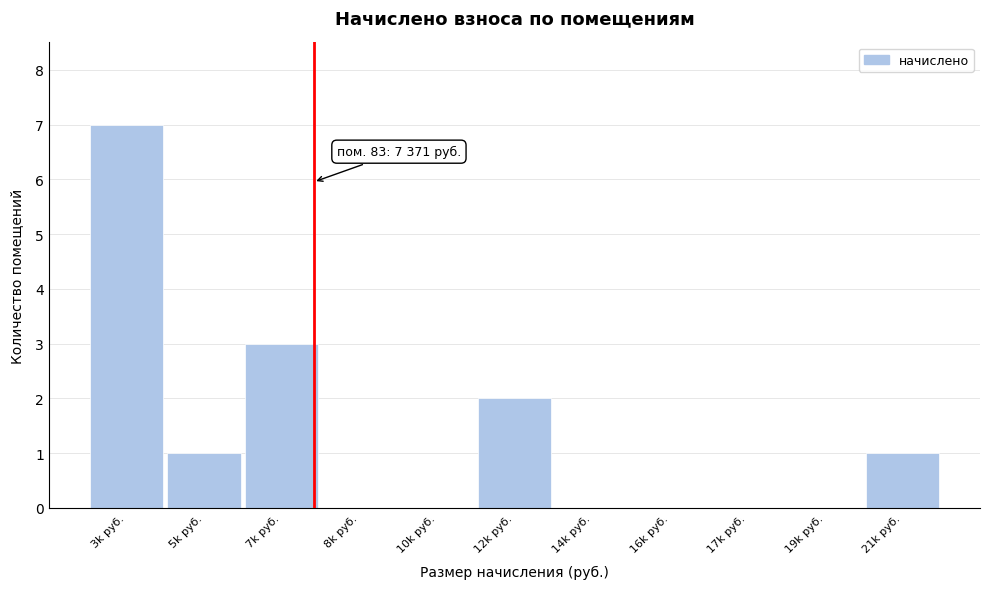

Reading left to right, transcribe all the data shown in this chart.

3k руб.=7	5k руб.=1	7k руб.=3	8k руб.=0	10k руб.=0	12k руб.=2	14k руб.=0	16k руб.=0	17k руб.=0	19k руб.=0	21k руб.=1